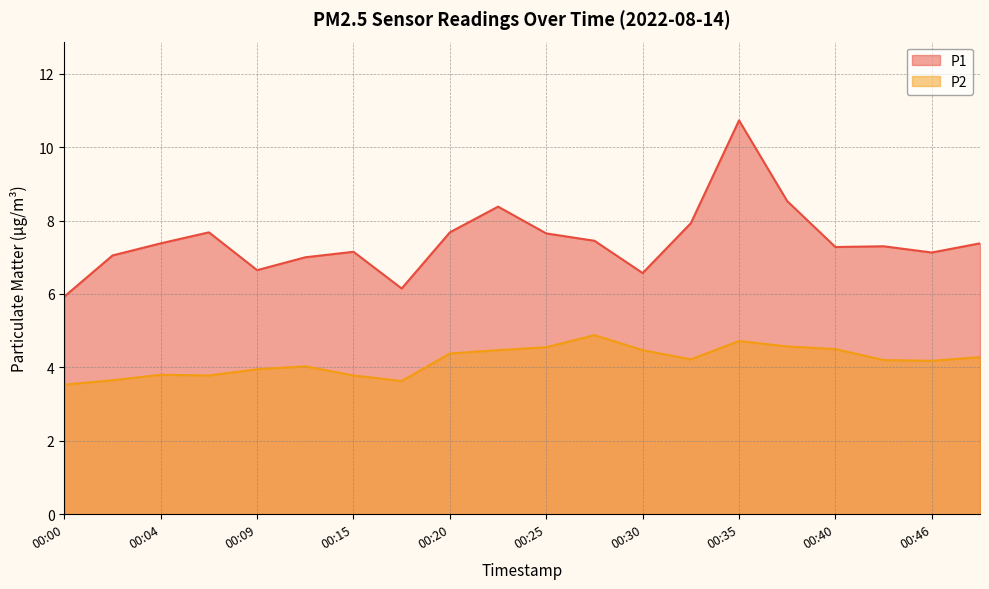

True or false: P2 and P1 cross at least once.

False